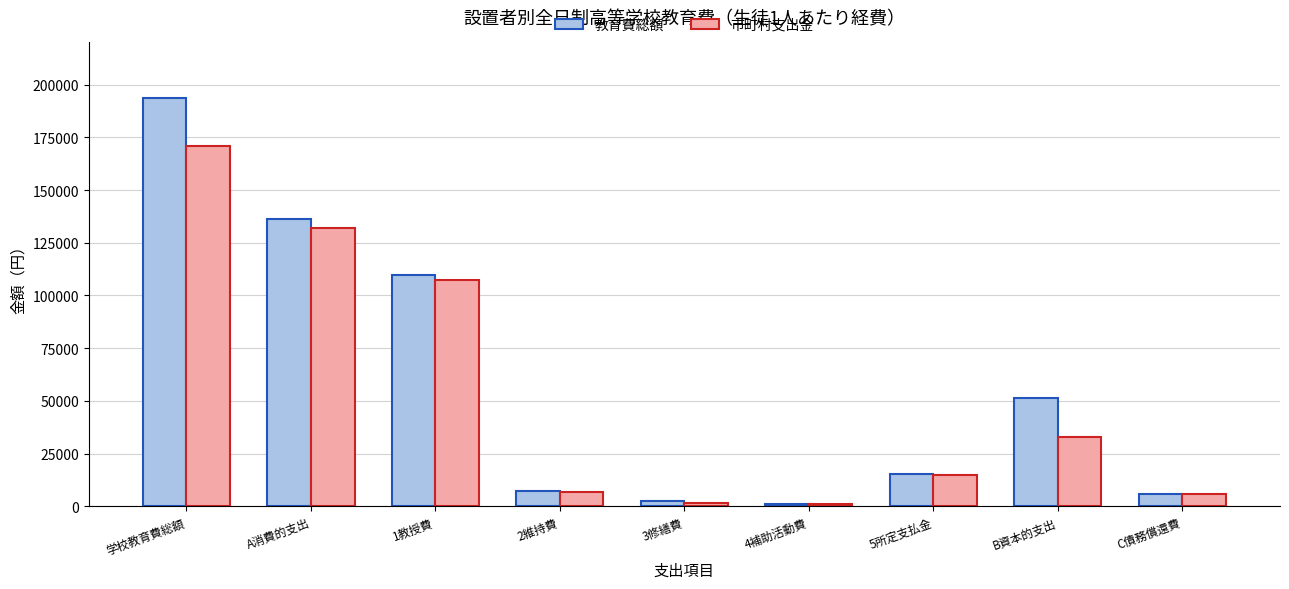

List the series in order of their peak value, lowest first.

市町村支出金, 教育費総額